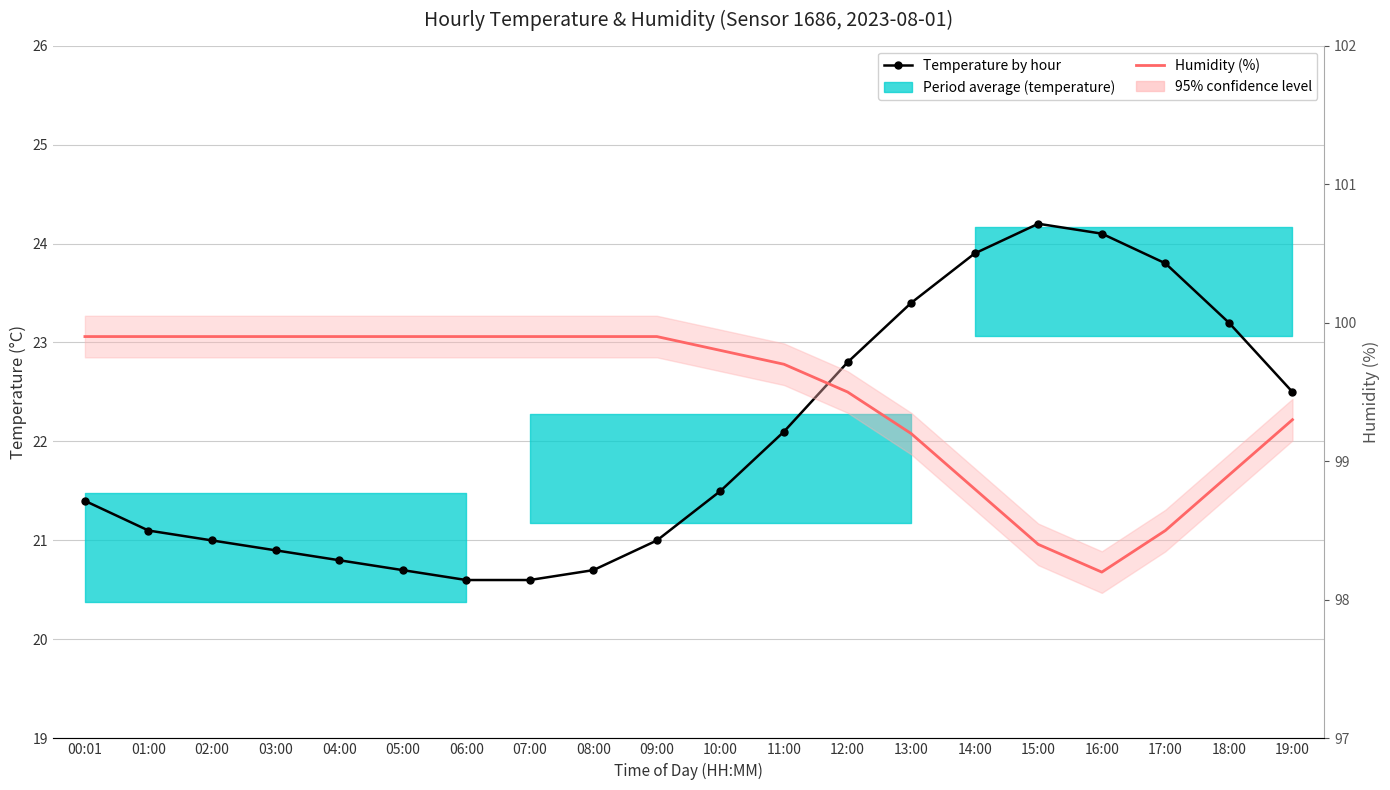

What is the sum of all Humidity (%) values?

1989.3